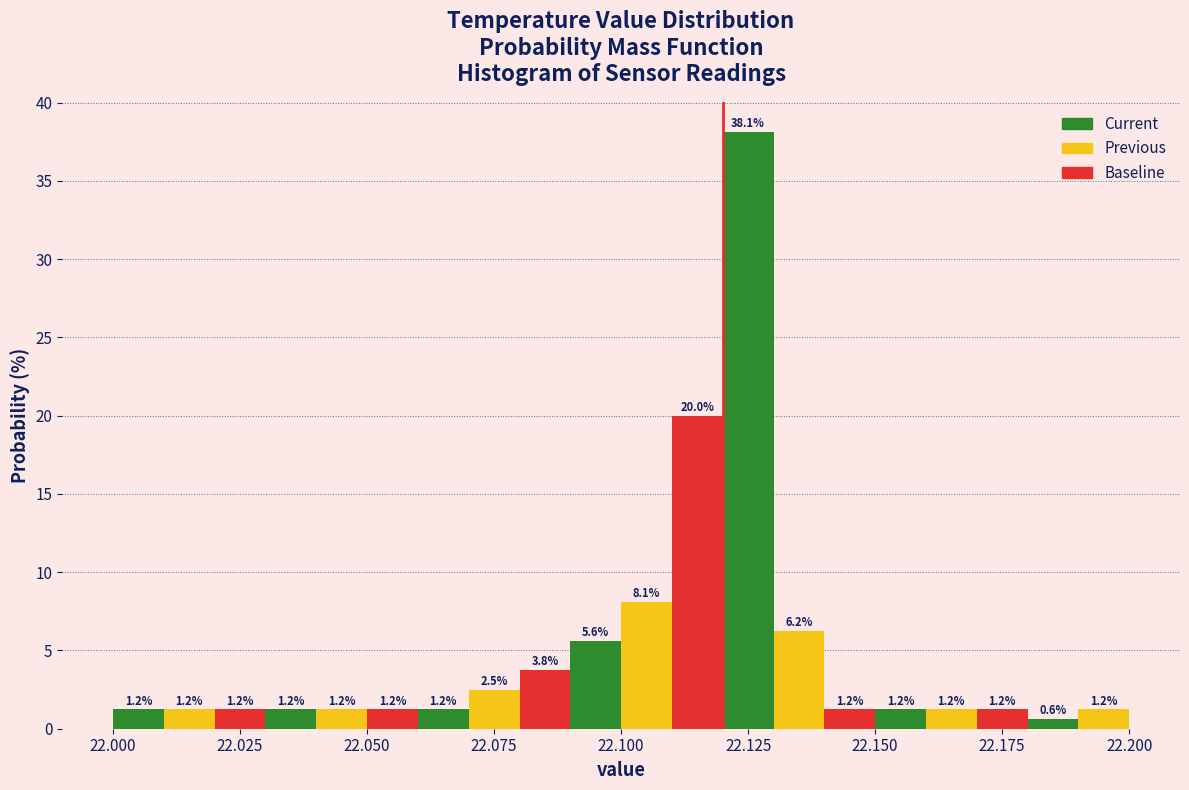

Around what value on the x-axis is the tallest bar? Give the approximate position of its centre, as read against the axis.

22.125